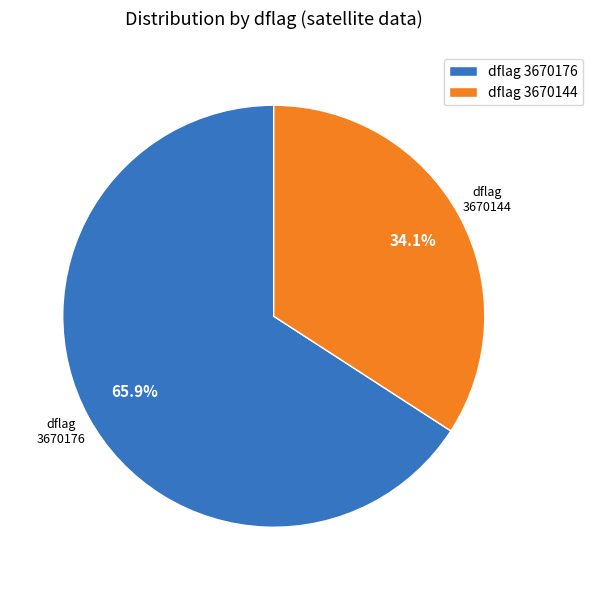

To the nearest percent, what is the average slice percentage?

50%